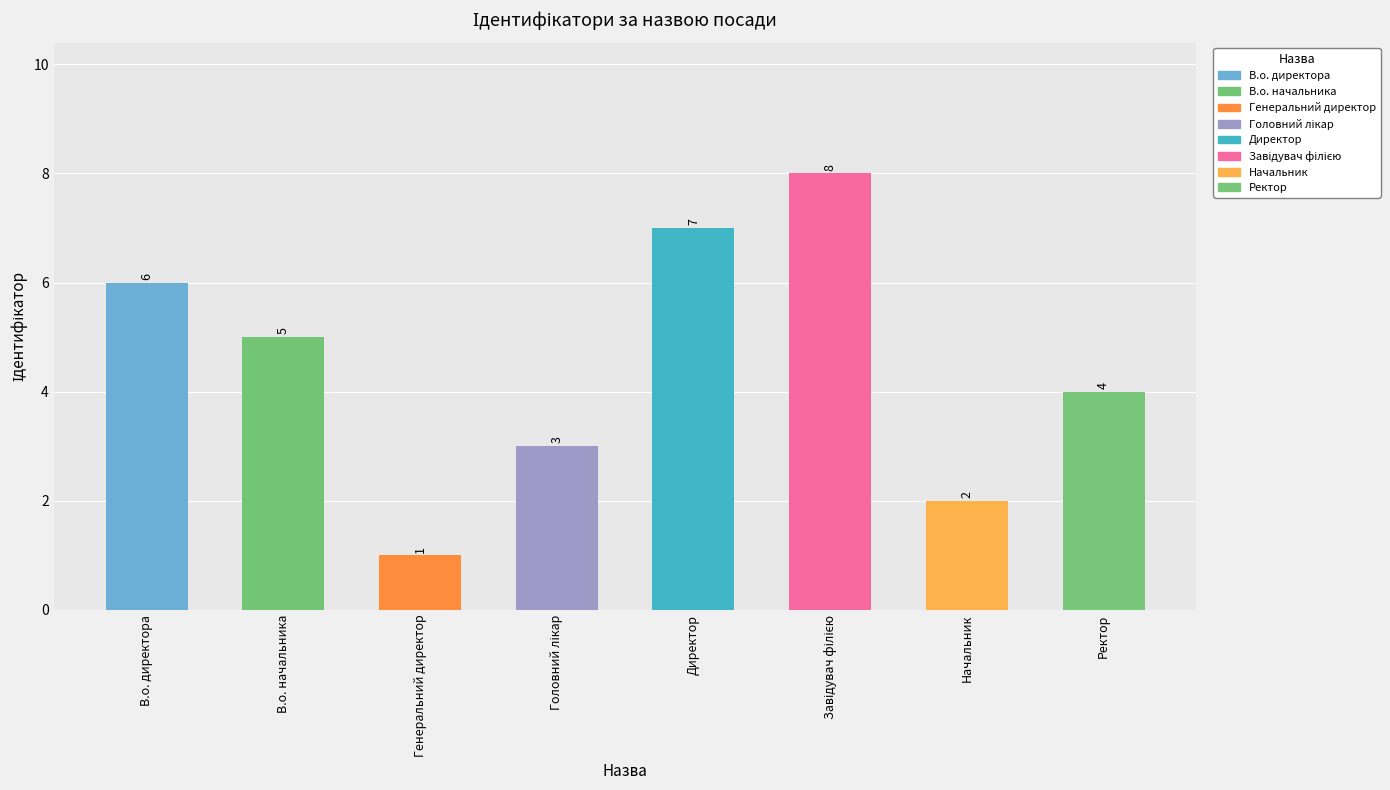

Between Завідувач філією and Головний лікар, which is larger?

Завідувач філією